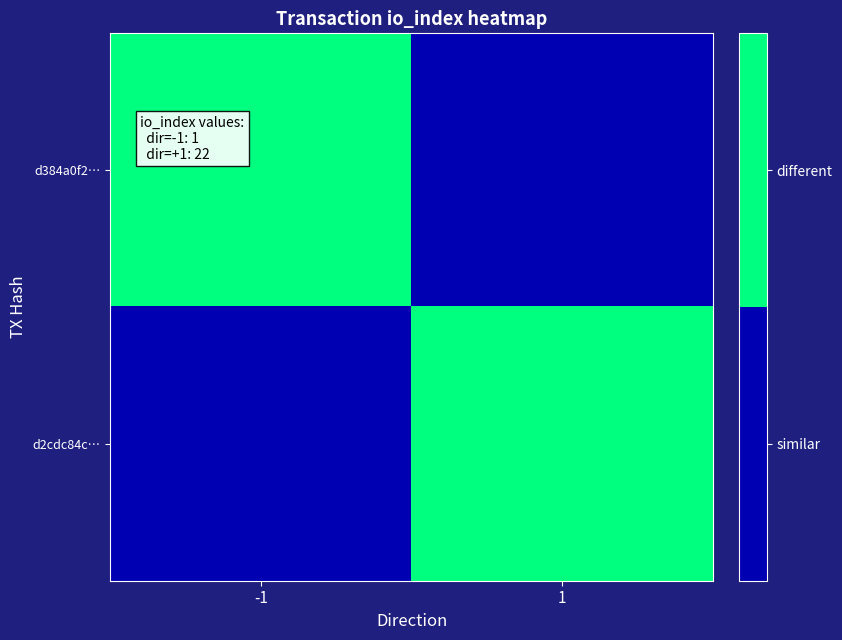

What is the spread (max minus min) of values at 1?

1